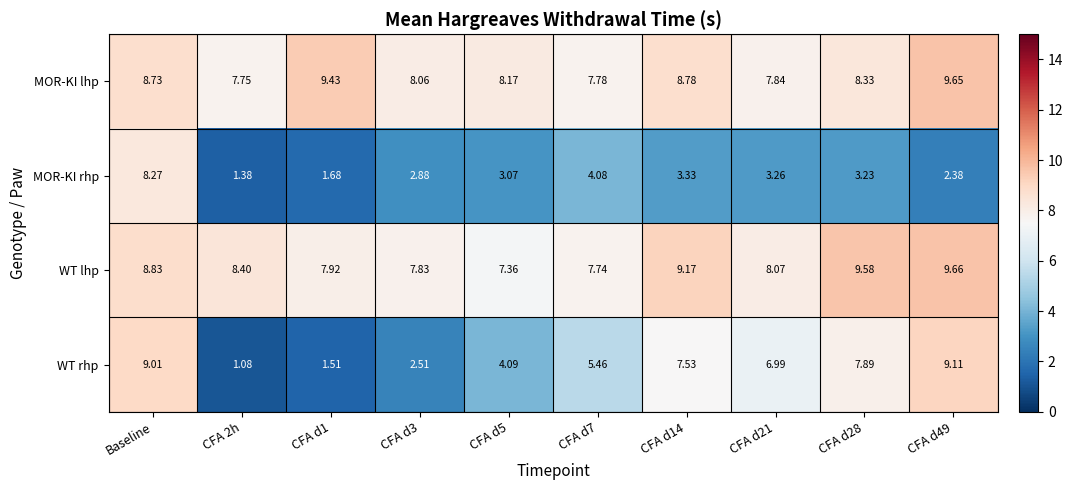

At which label does WT rhp first exceed 6?

Baseline